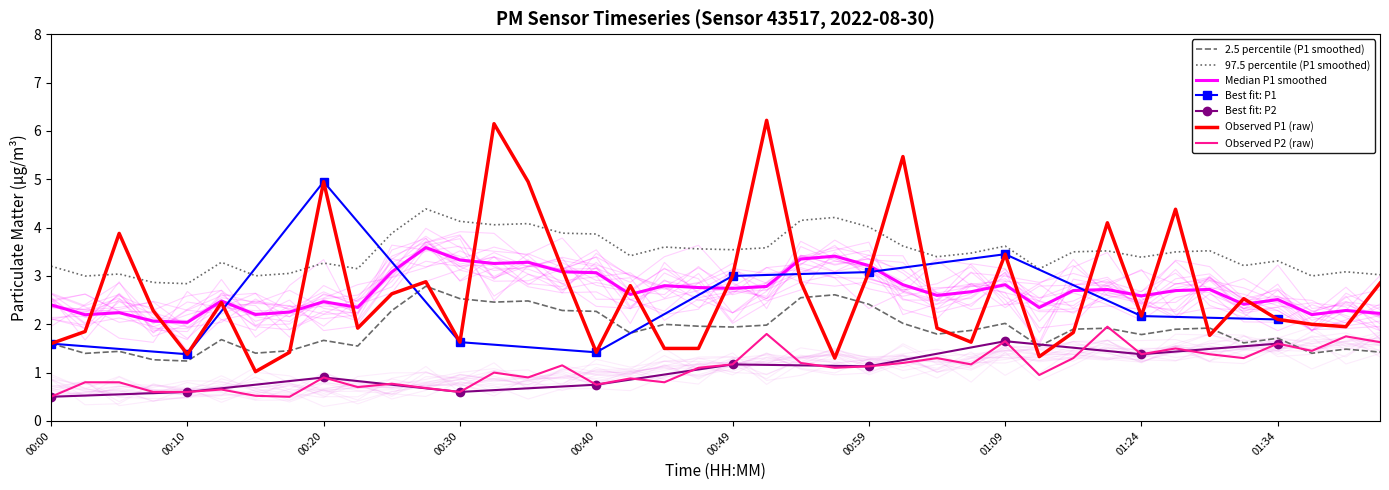

Which has a higher value, 01:32 or 00:40?

01:32